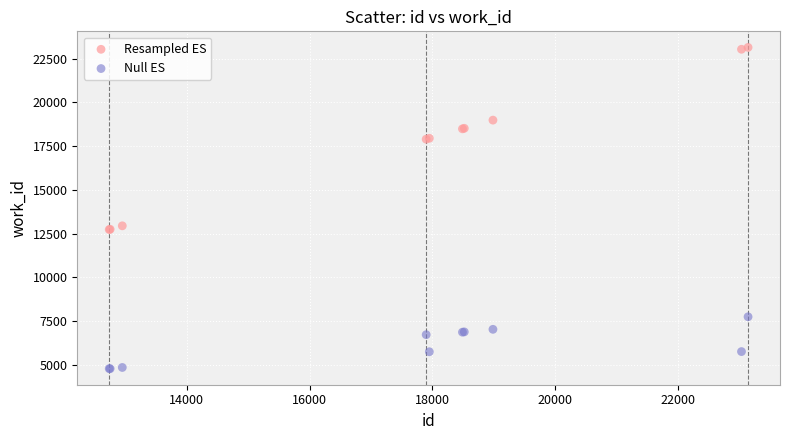

Which series has the largest Y range (max minus min)?

Resampled ES